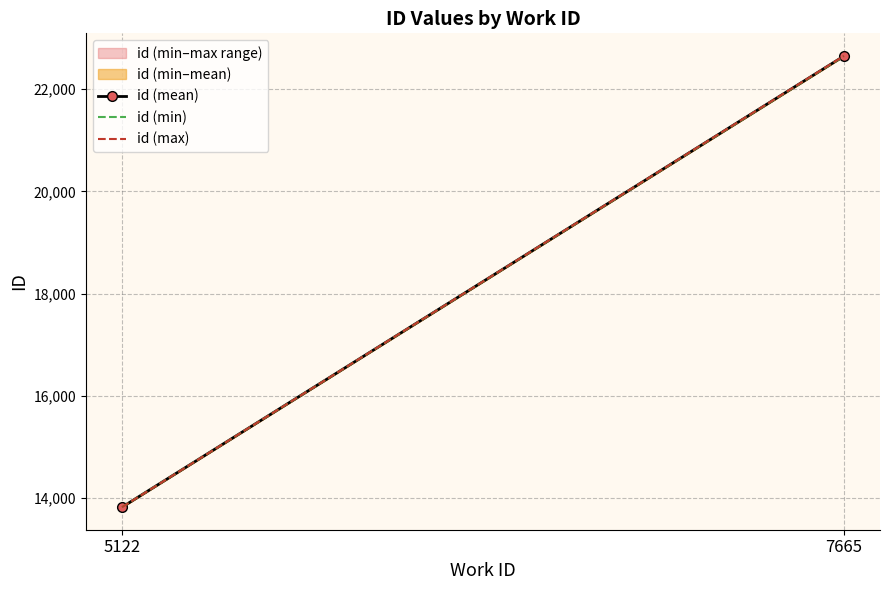

True or false: id (max) has a value of 29753 at 7665.

False